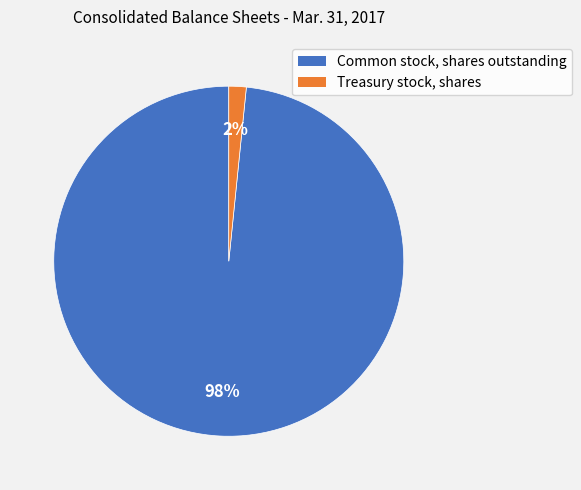

Is there any slice that represents more than half of the pie?

Yes